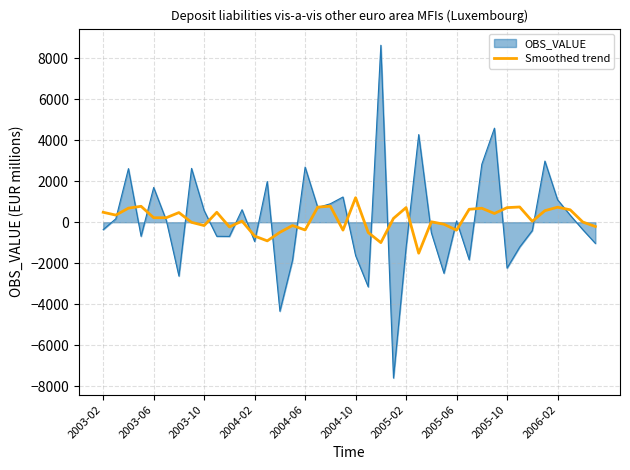

What is the minimum value for OBS_VALUE?

-7608.9